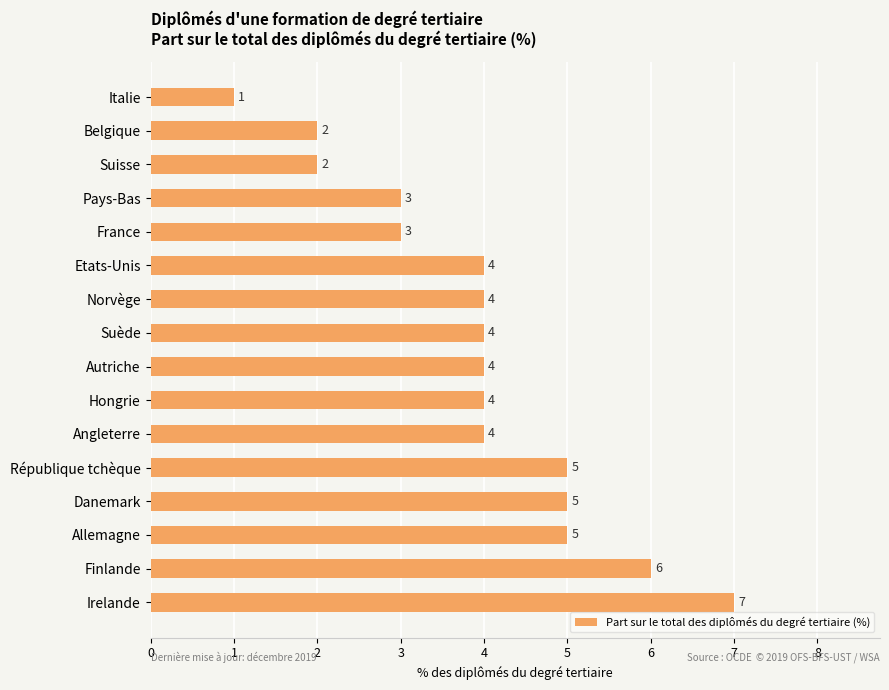

The value at Belgique is 2. True or false?

True